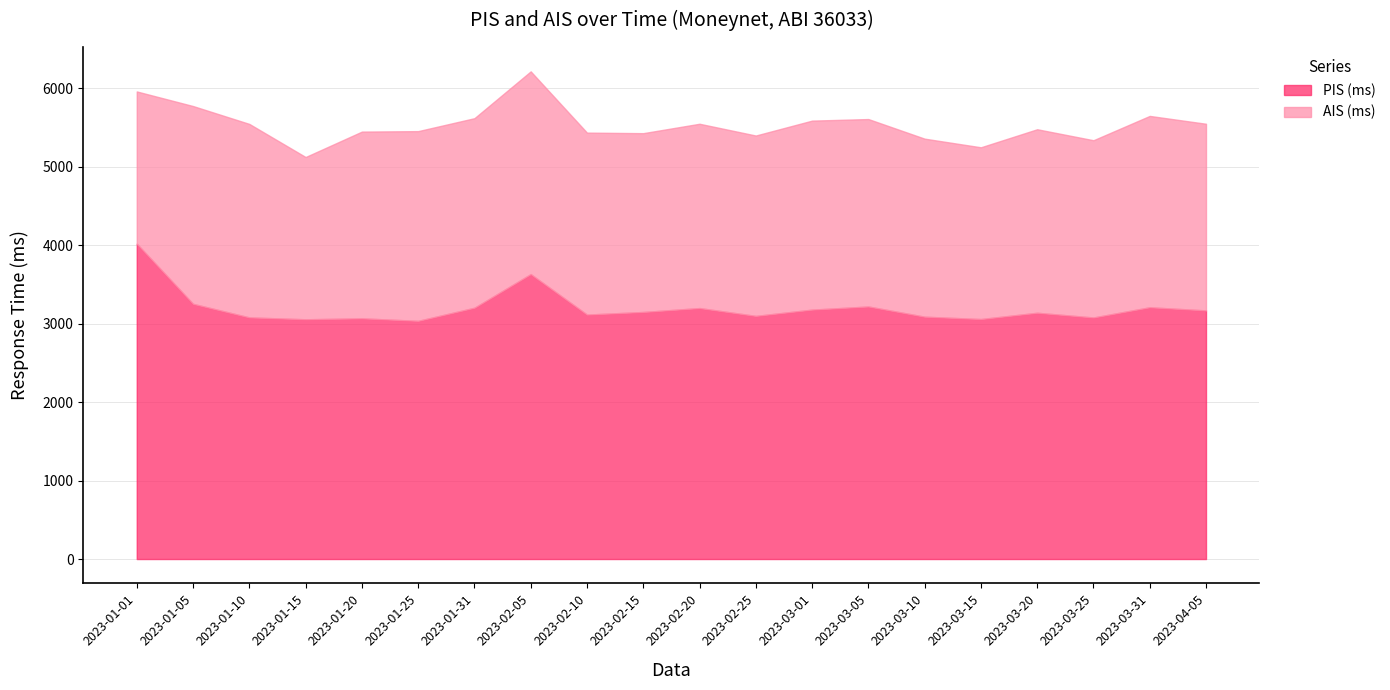

What is the label of the 17th point from the right?

2023-01-15